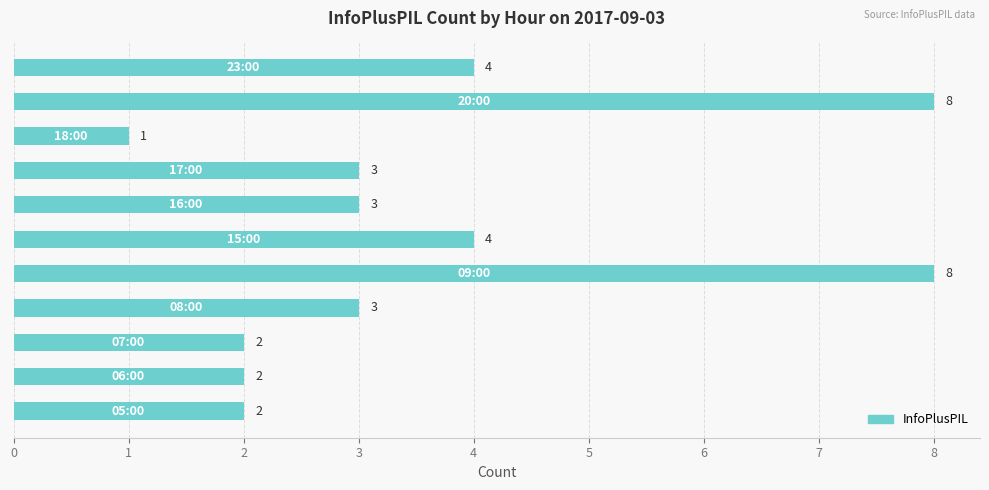

What is the greatest value displayed?

8